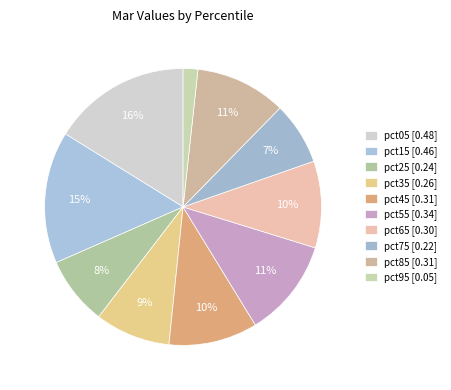

What portion of the pie excludes pct15?

84.6%